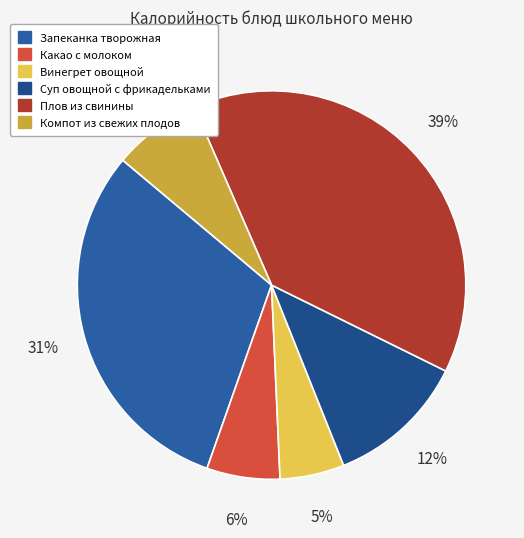

Rank the categories by value from lowest to highest.

Винегрет овощной, Какао с молоком, Компот из свежих плодов, Суп овощной с фрикадельками, Запеканка творожная, Плов из свинины